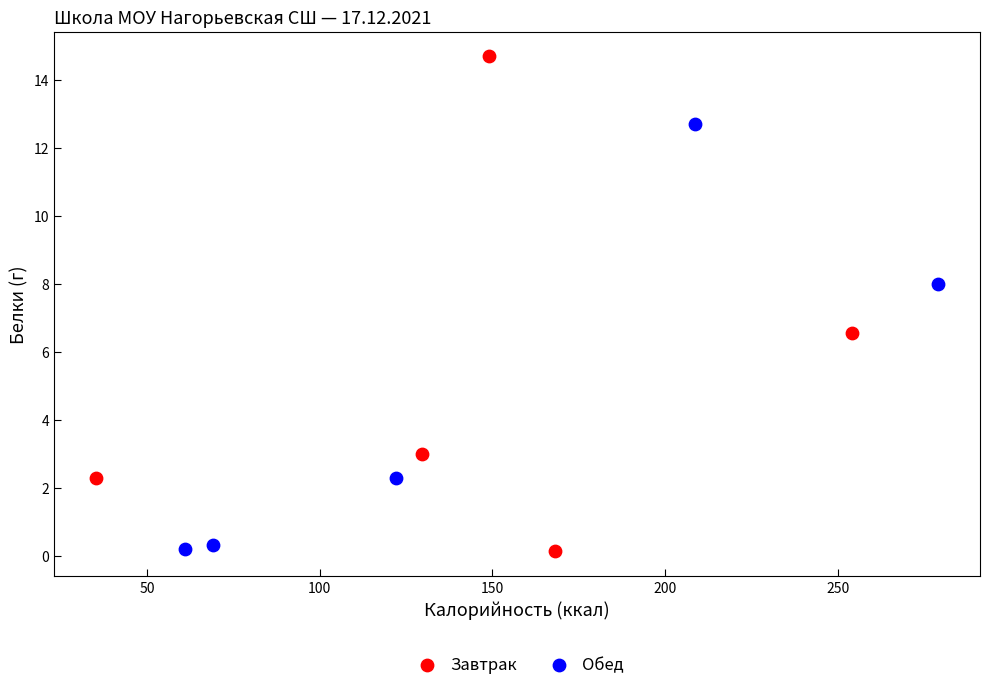

Which series reaches the maximum Y coordinate?

Завтрак